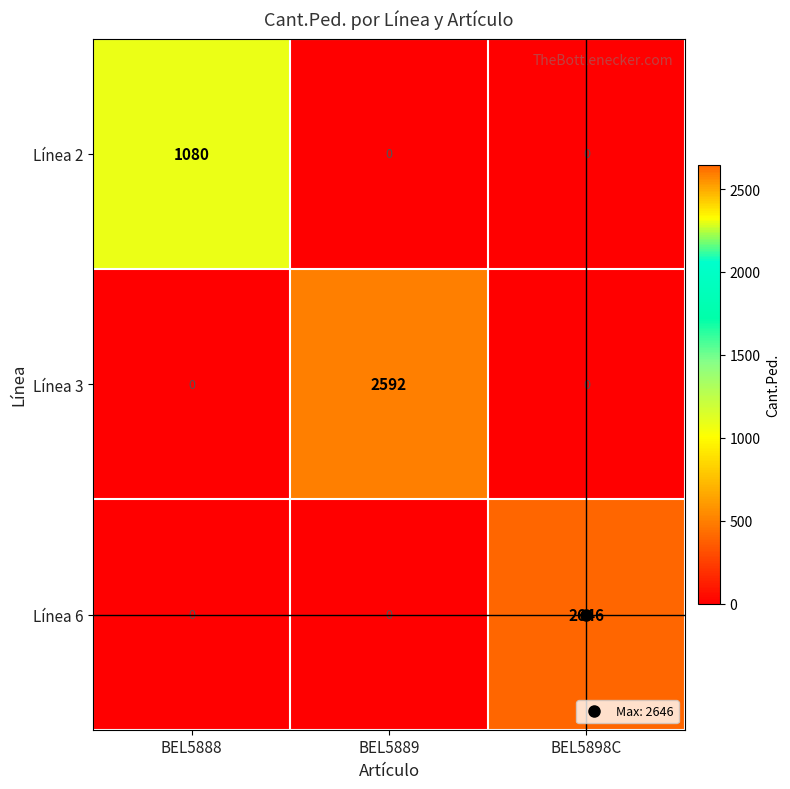

The Línea 2 series shows 0 at BEL5898C. True or false?

True